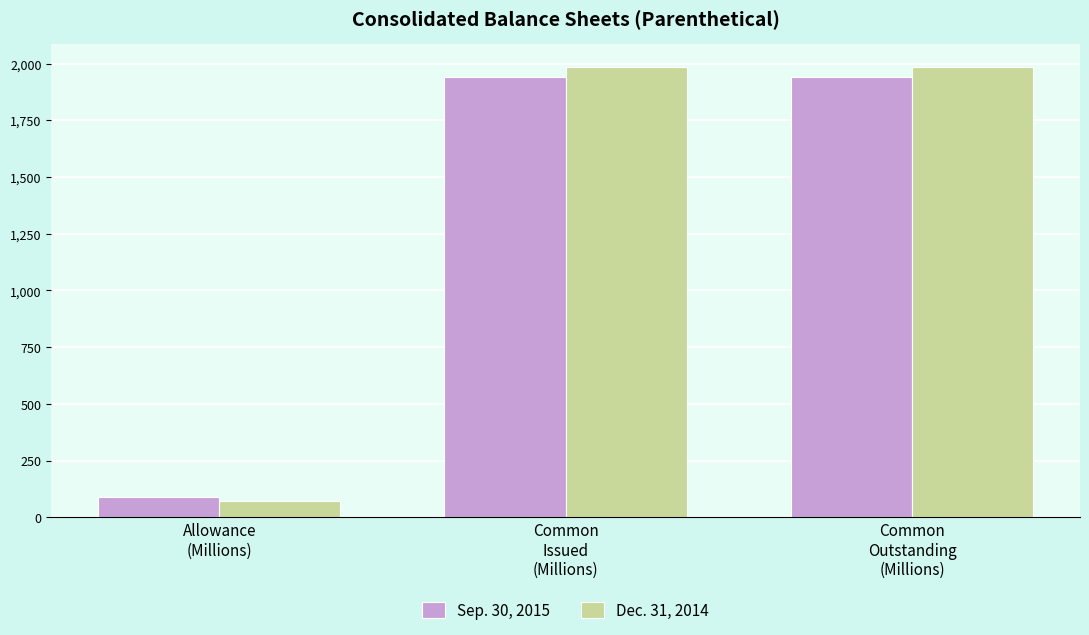

Which series has the largest total across all categories?

Dec. 31, 2014